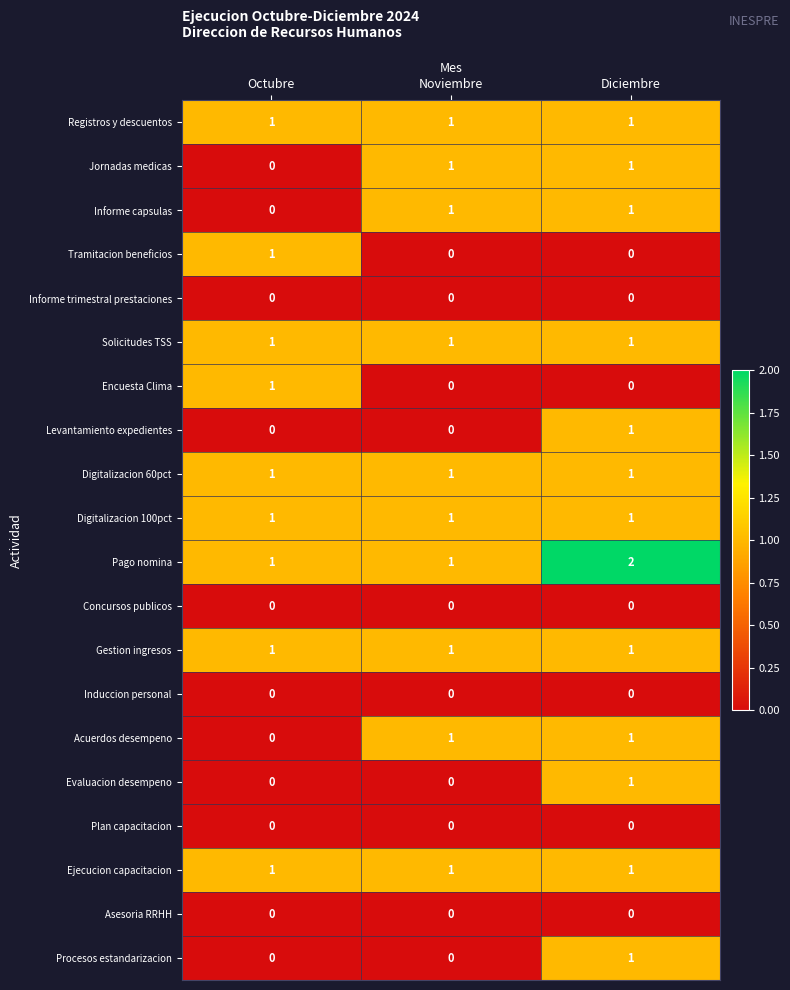

What is the difference between the highest and lowest values at Diciembre?

2